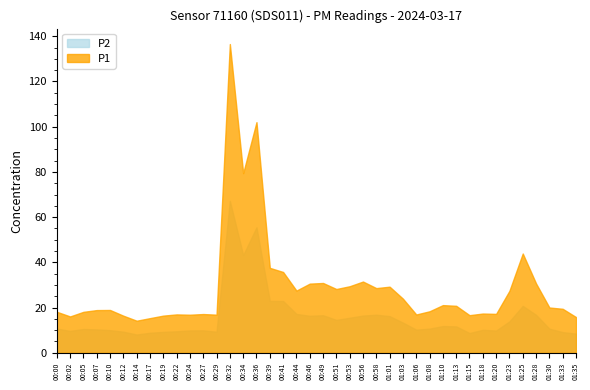

True or false: P1 and P2 cross at least once.

False